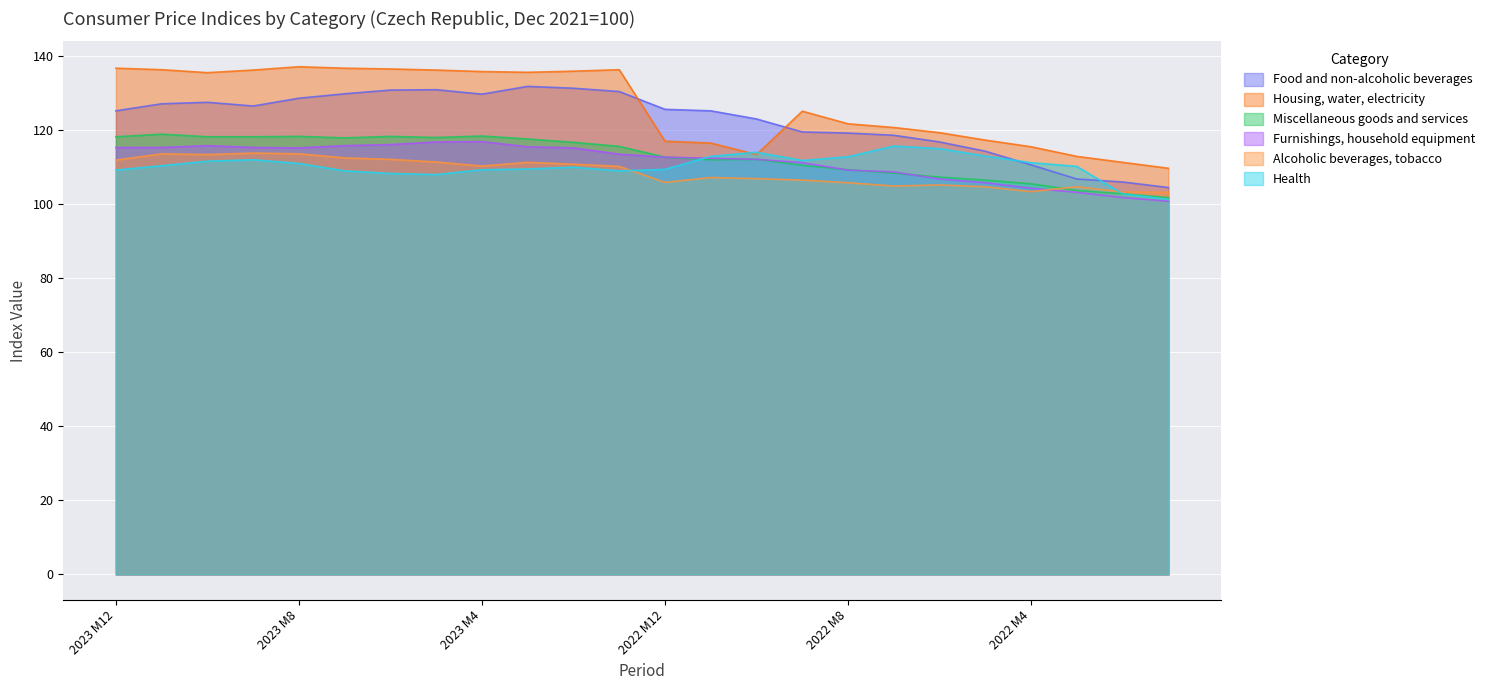

How many values in the Housing, water, electricity series are below 135?

12